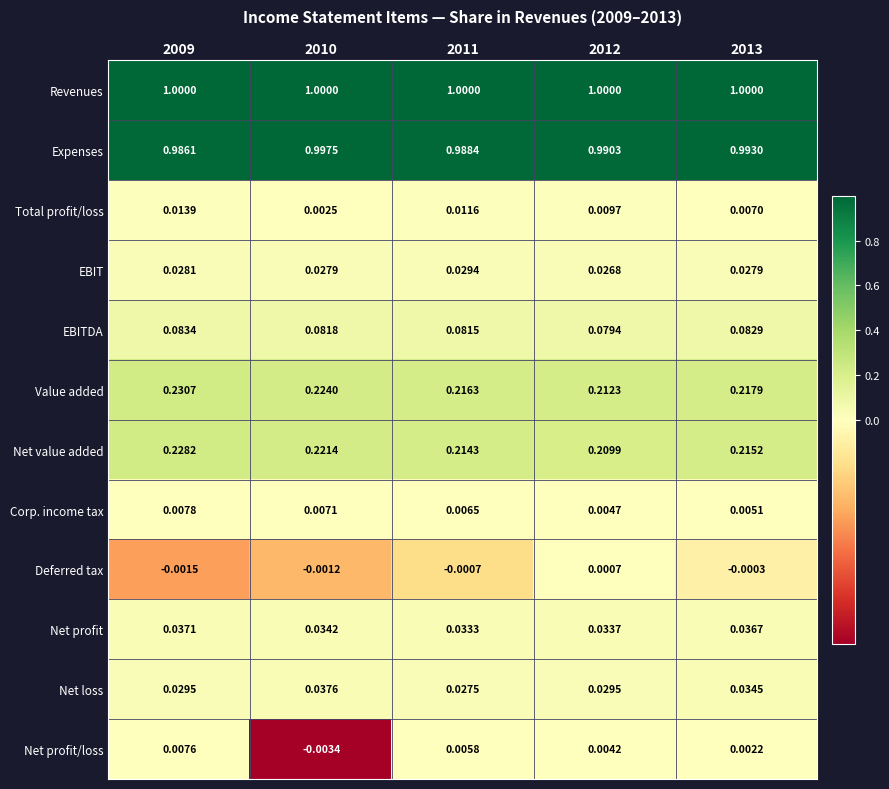

Rank the series by their maximum value, from highest to lowest.

Revenues, Expenses, Value added, Net value added, EBITDA, Net loss, Net profit, EBIT, Total profit/loss, Corp. income tax, Net profit/loss, Deferred tax